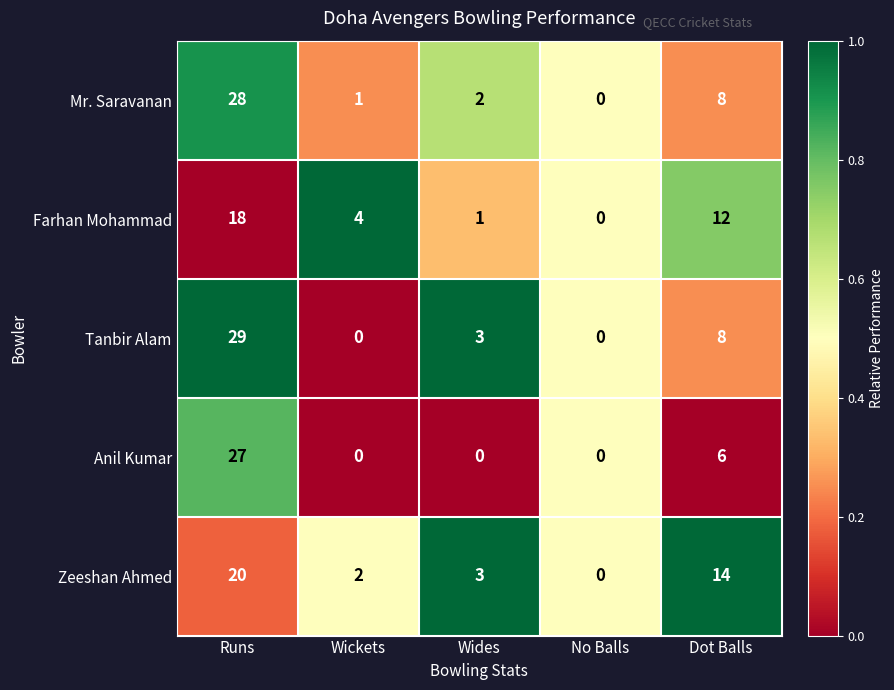

Which category has the highest value in the Zeeshan Ahmed series?

Runs